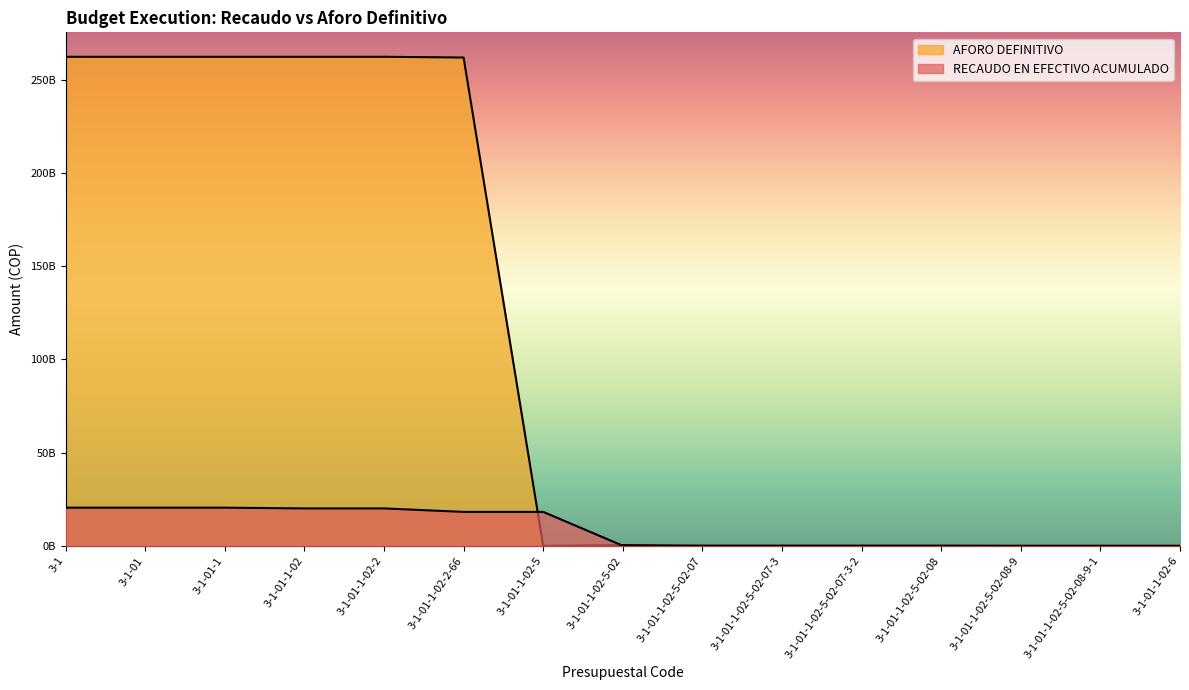

At which category does the chart reach its peak across all series?

3-1